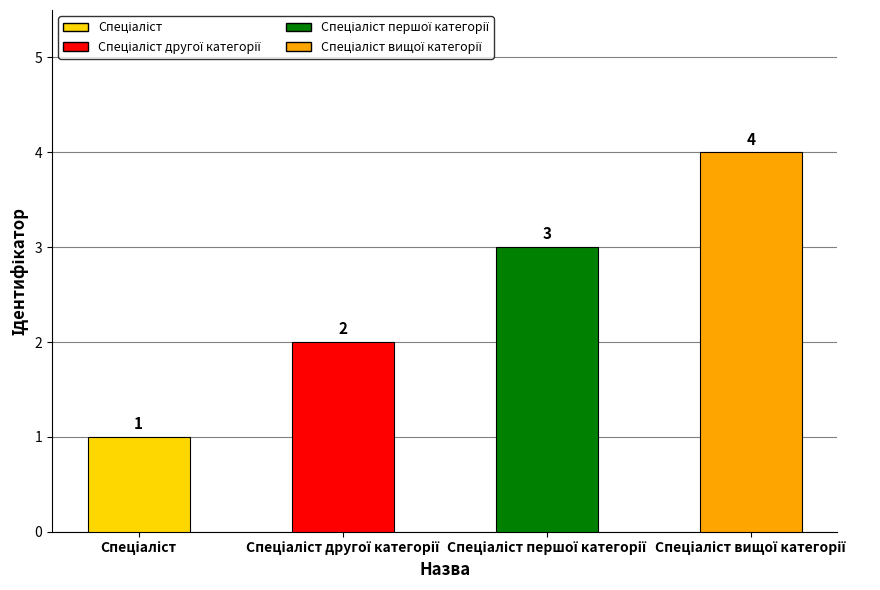

What is the maximum value shown in the chart?

4